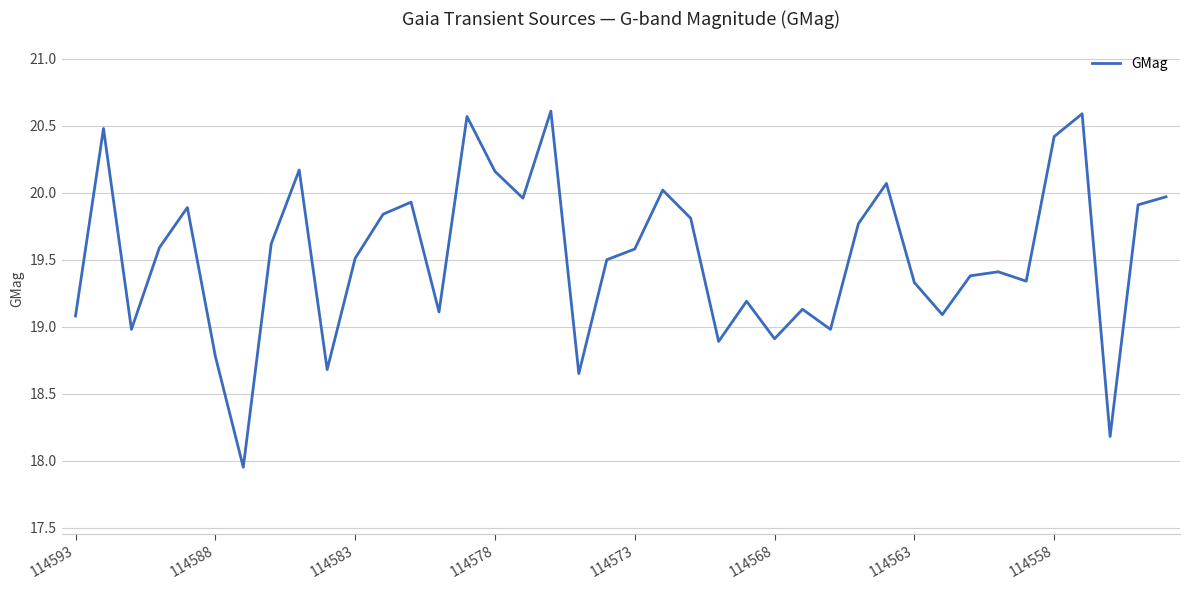

What is the difference between the maximum and minimum values?

2.7